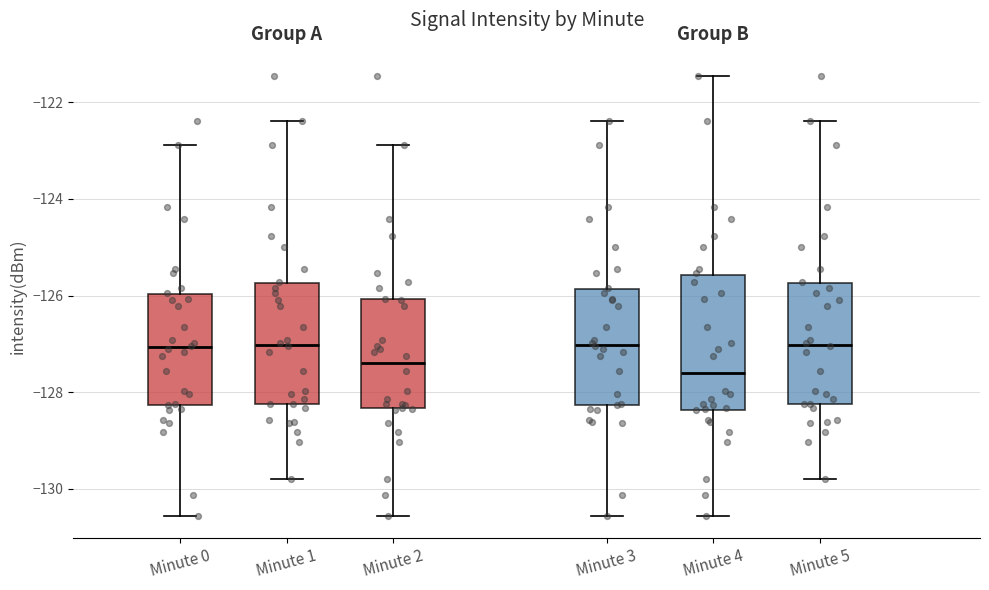

Where does the median line of the box for Minute 0 sit on the y-axis? The values are not printed on the chart, so give them approximately, as read against the axis.

-127.0